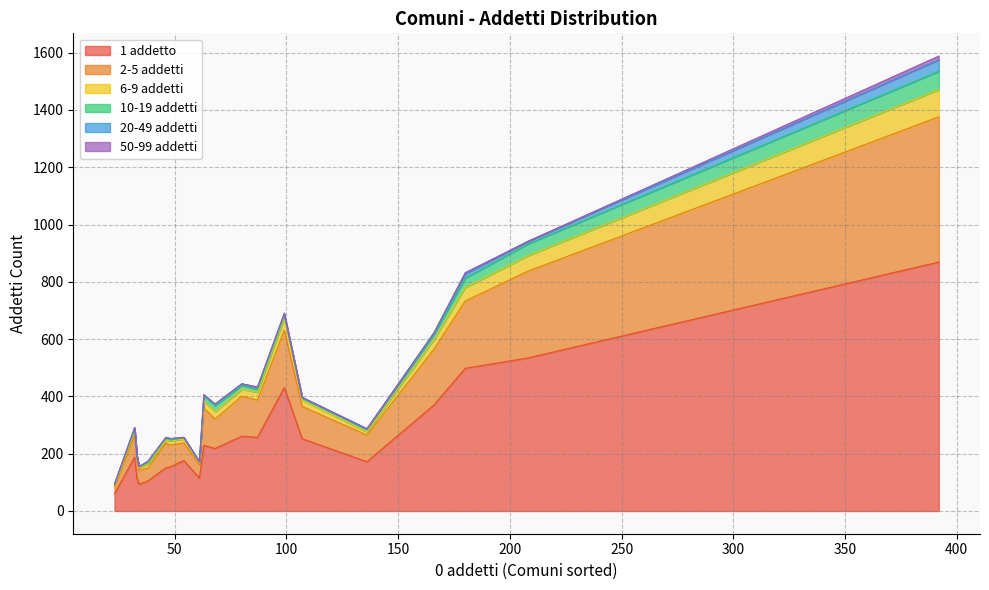

How many values in the 20-49 addetti series exceed 4?

8